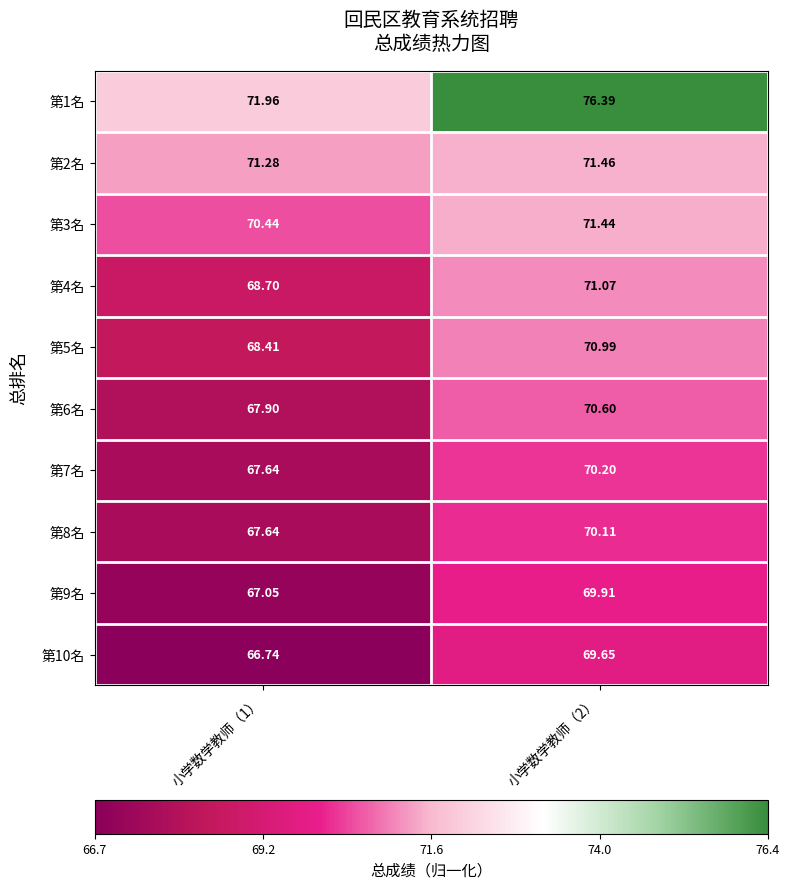

Is the value of 第4名 at 小学数学教师（1） greater than the value of 第8名 at 小学数学教师（2）?

No